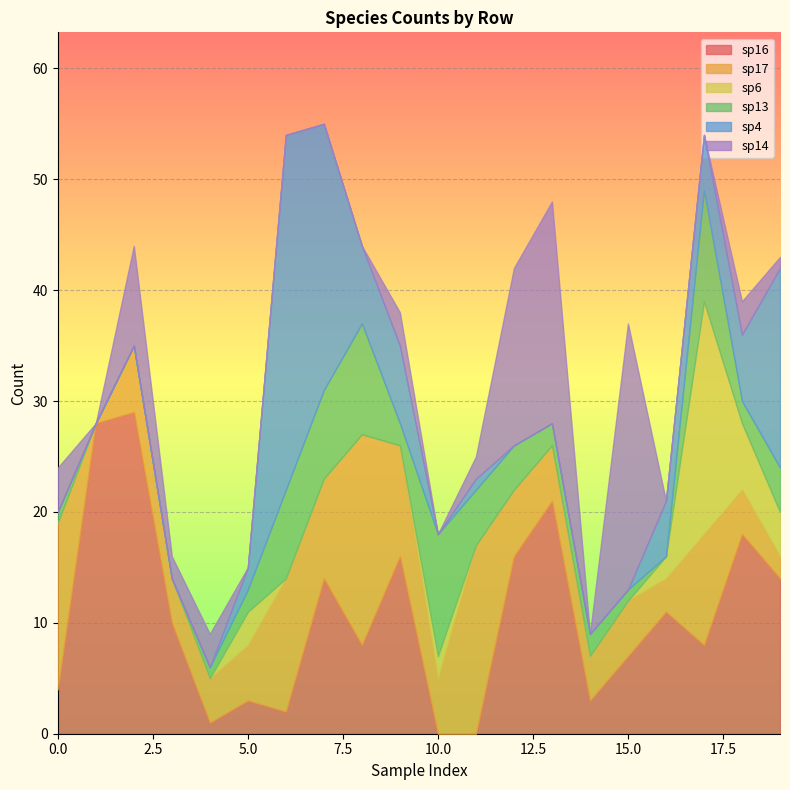

How many interior local peaks does the sp4 series have?

2